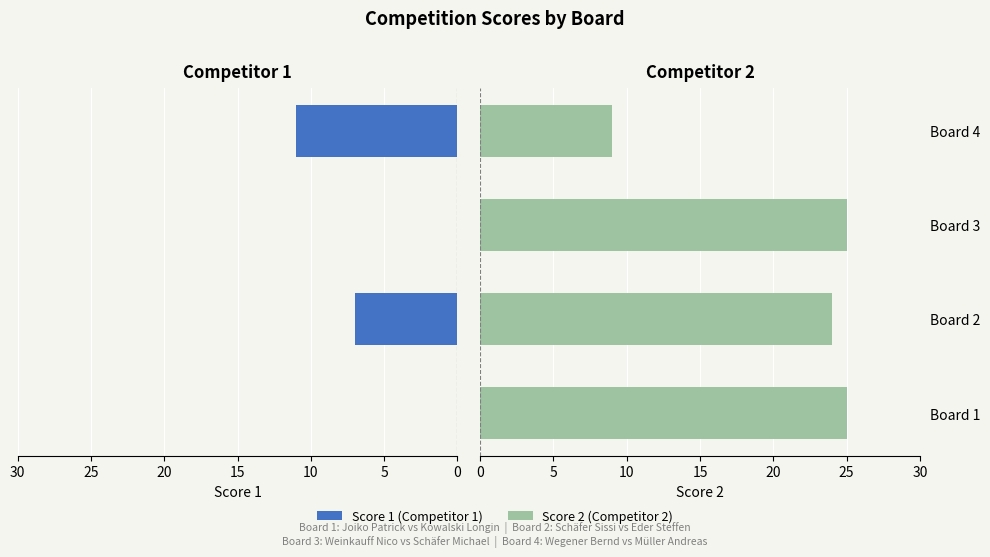

Reading left to right, transcribe all the data shown in this chart.

Score 1: 0	7	0	11
Score 2: 25	24	25	9